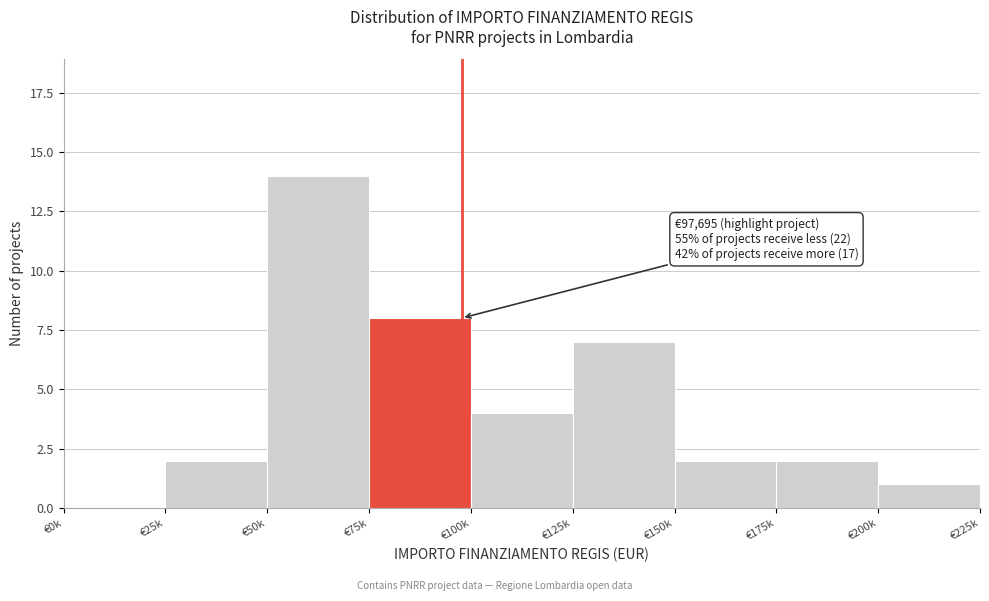

Reading left to right, list all the values displayed in this chart.

€0k=0	€25k=2	€50k=14	€75k=8	€100k=4	€125k=7	€150k=2	€175k=2	€200k=1